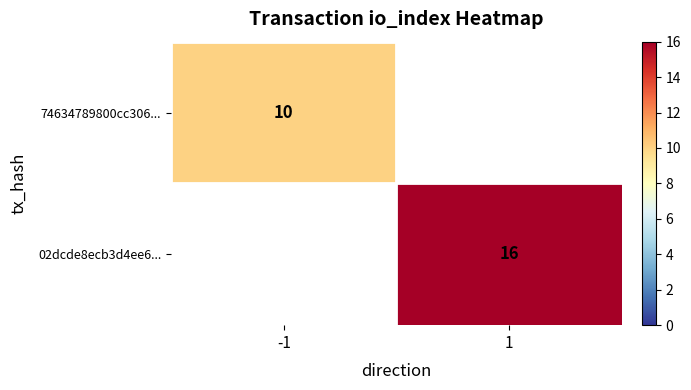

The value of 74634789800cc306... at -1 is 7. True or false?

False